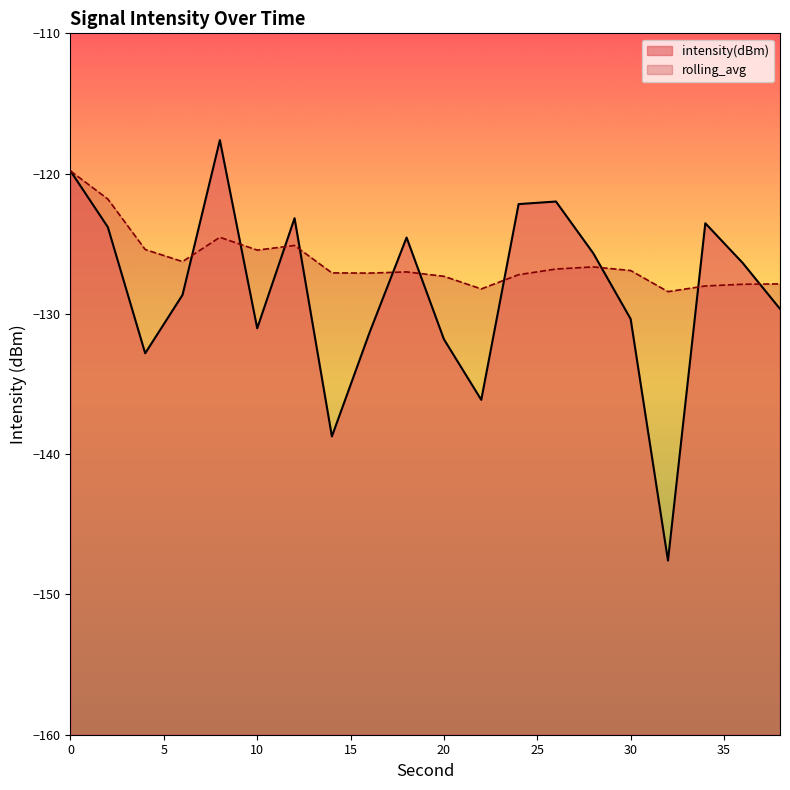

What is the value of the rolling_avg point at the 17th from the left?

-128.4